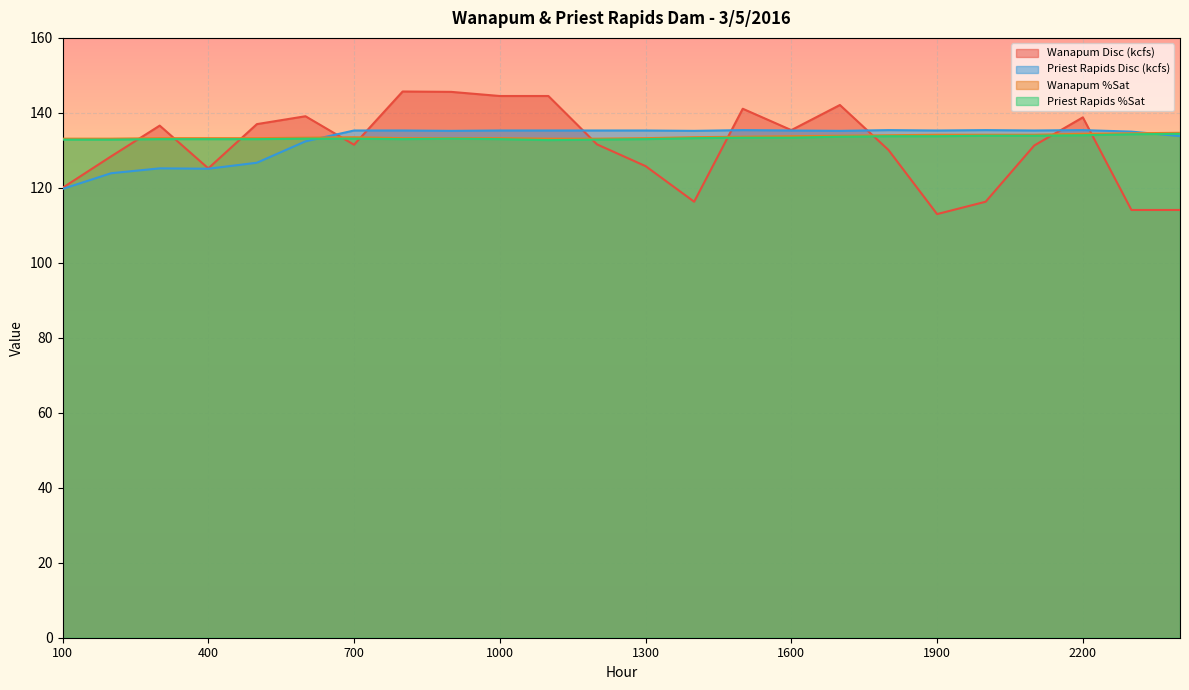

Is it true that Wanapum Disc (kcfs) equals 141.1 at 1500?

True